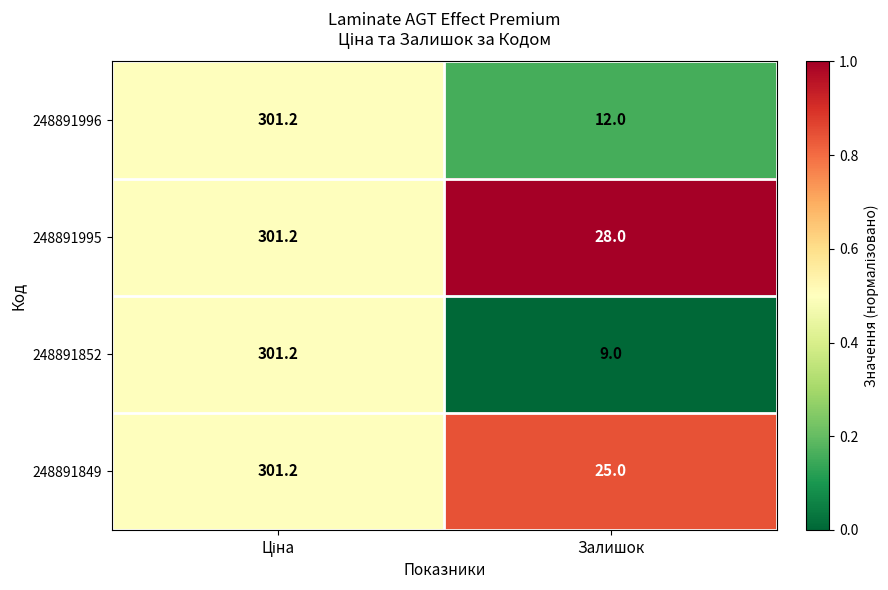

Which series has the widest spread of values?

248891852